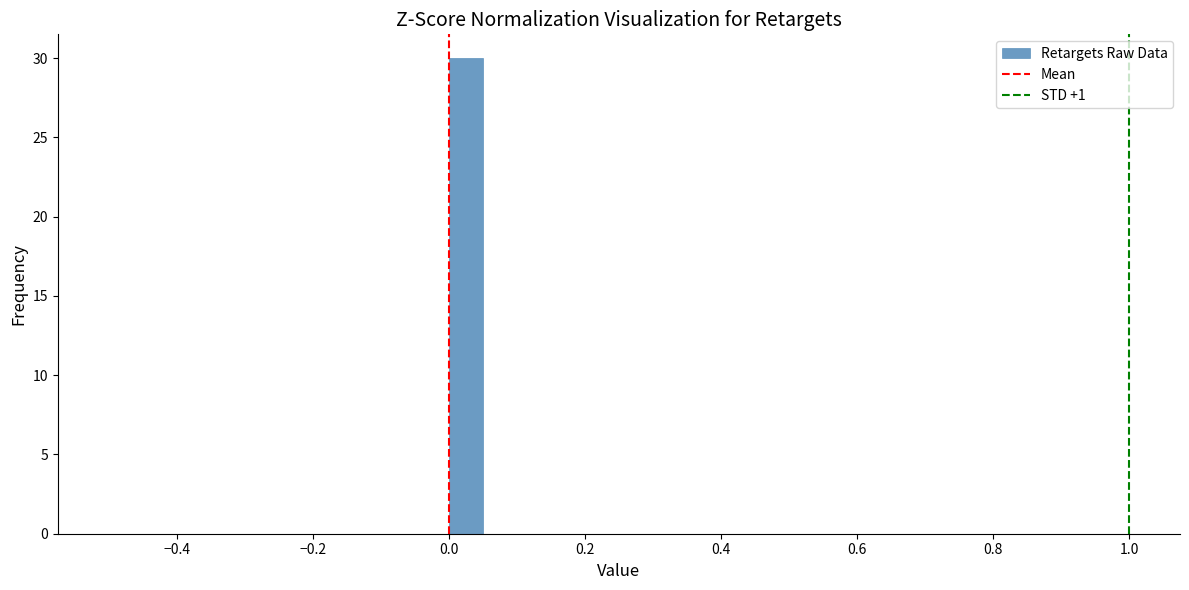

Read against the x-axis, roughly where is the centre of the tallest bar?

0.02